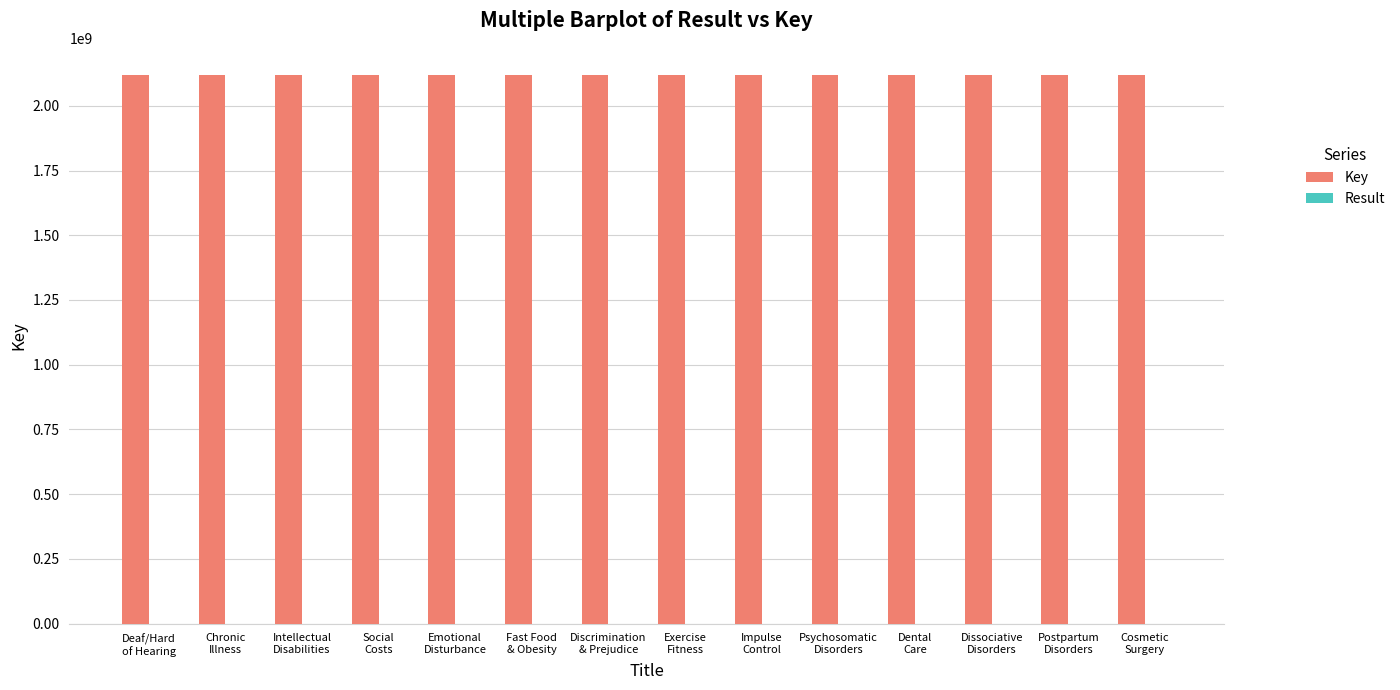

Count the number of data series in this chart.

2